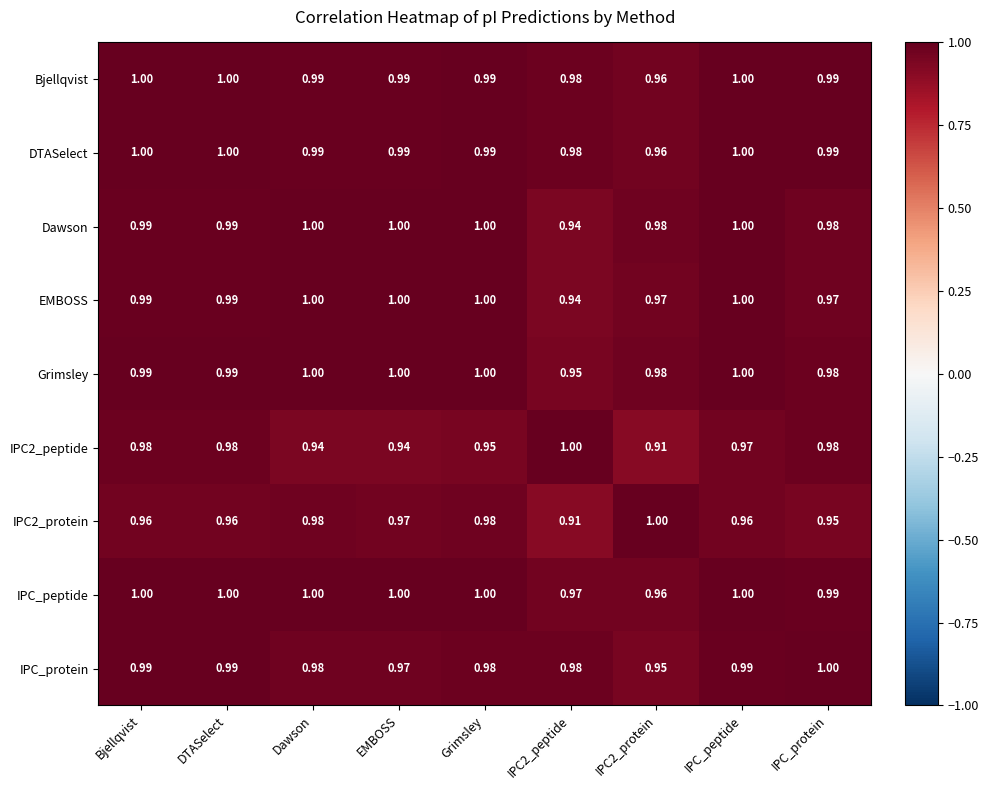

At which category is the sum across all series the highest?

IPC_peptide